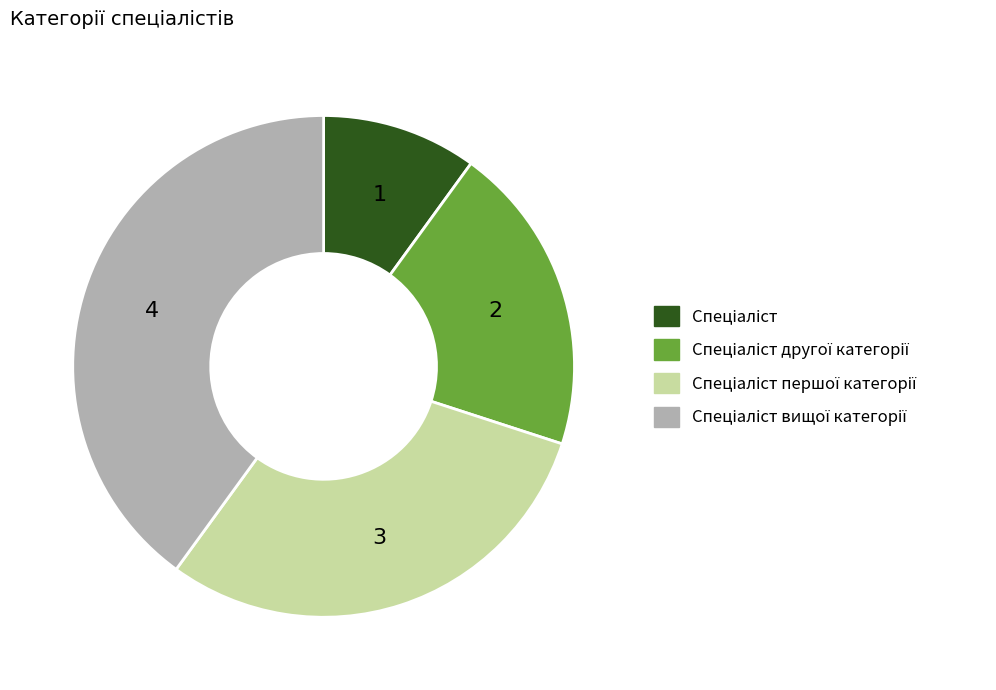

Does any single category account for the majority?

No